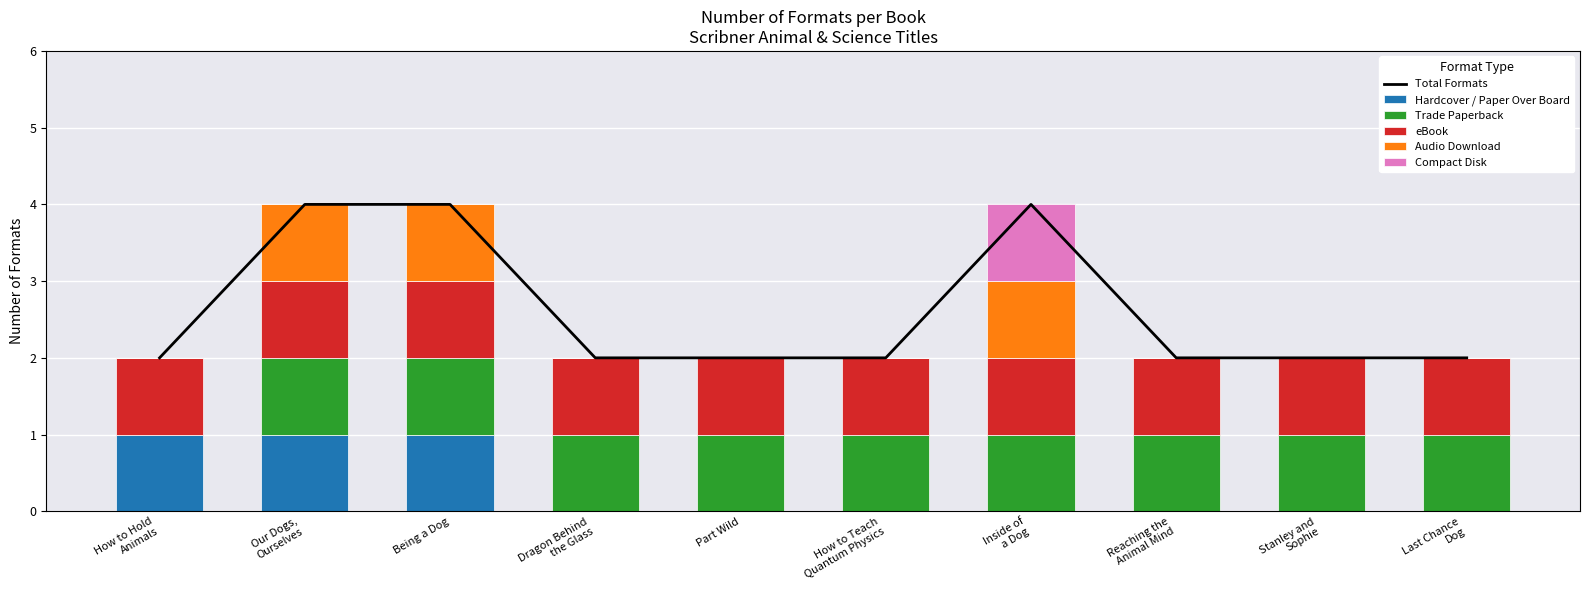

At which label is Audio Download closest to 0?

How to Hold
Animals